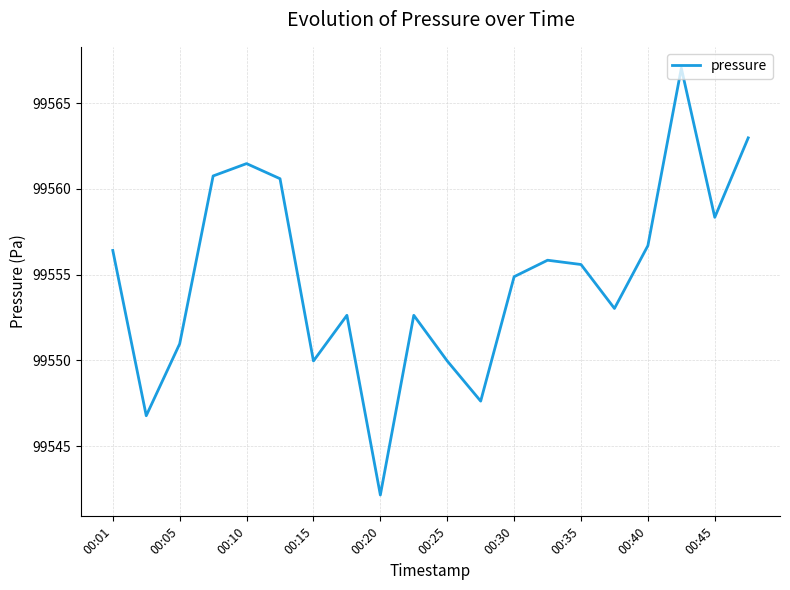

True or false: there are more than 0 points higher than both neighbors.

True